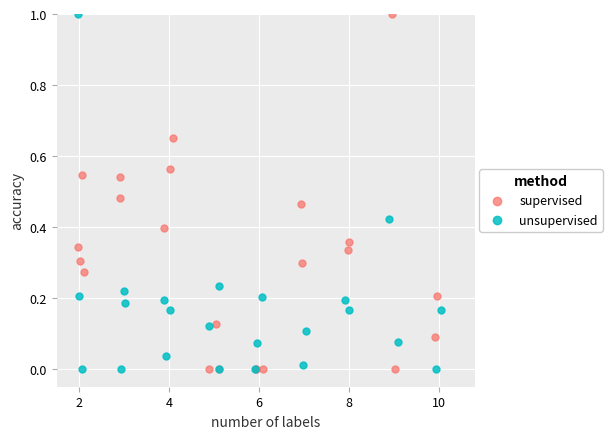

What are all the series names shown in the legend?

supervised, unsupervised